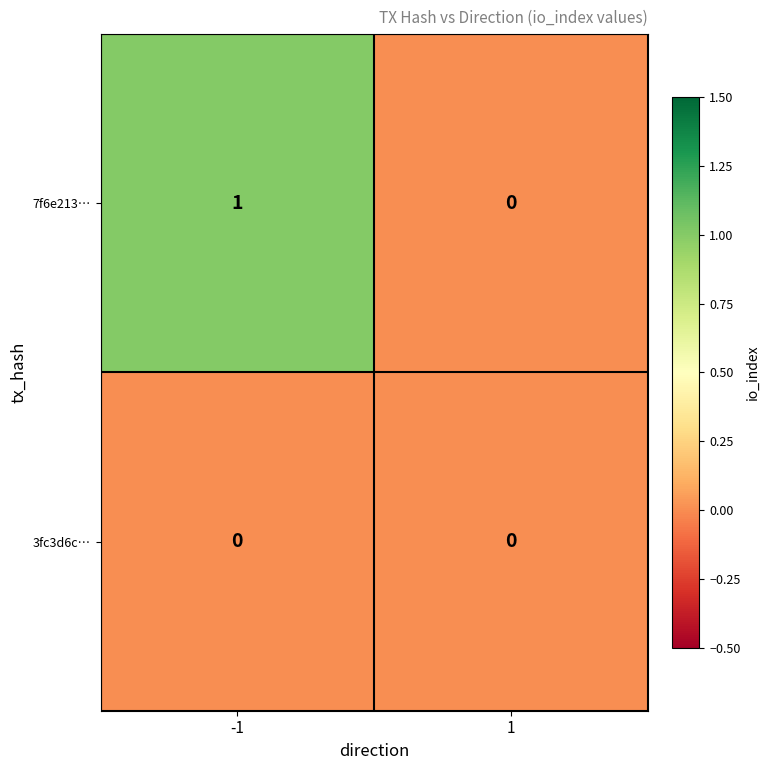

Reading right to left, transcribe all the data shown in this chart.

7f6e213…: 0	1
3fc3d6c…: 0	0